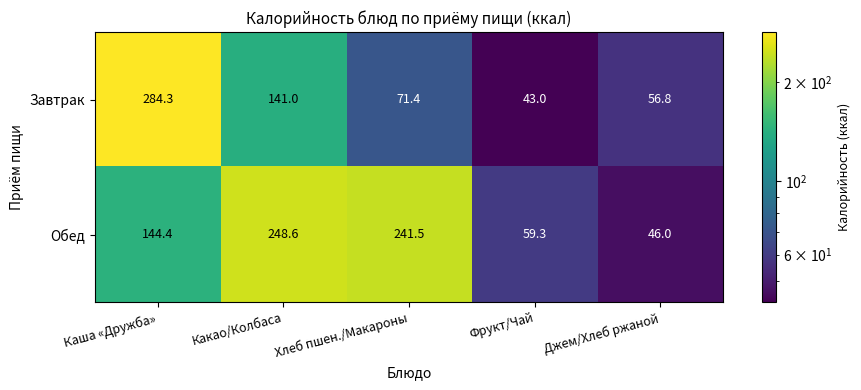

What is the minimum value shown in the chart?

43.0